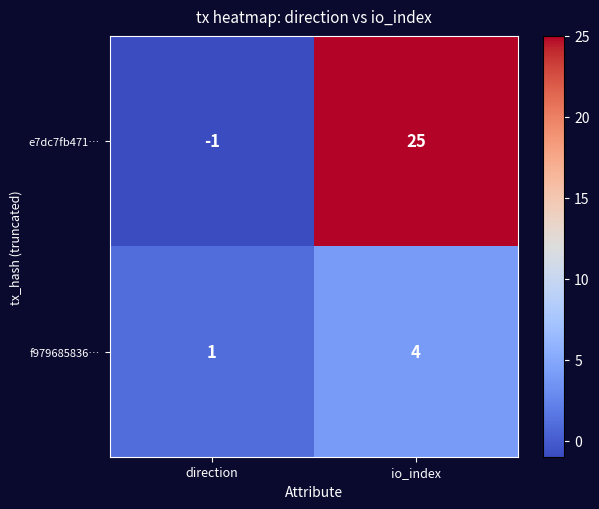

What is the sum of all f979685836… values?

5